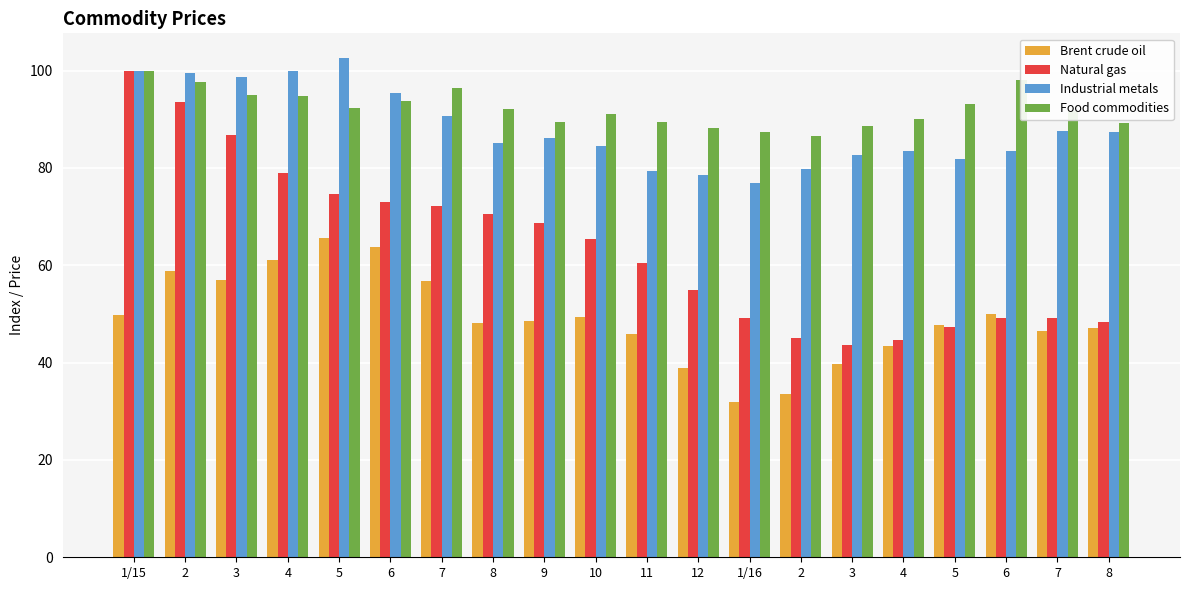

What are all the series names shown in the legend?

Brent crude oil, Natural gas, Industrial metals, Food commodities